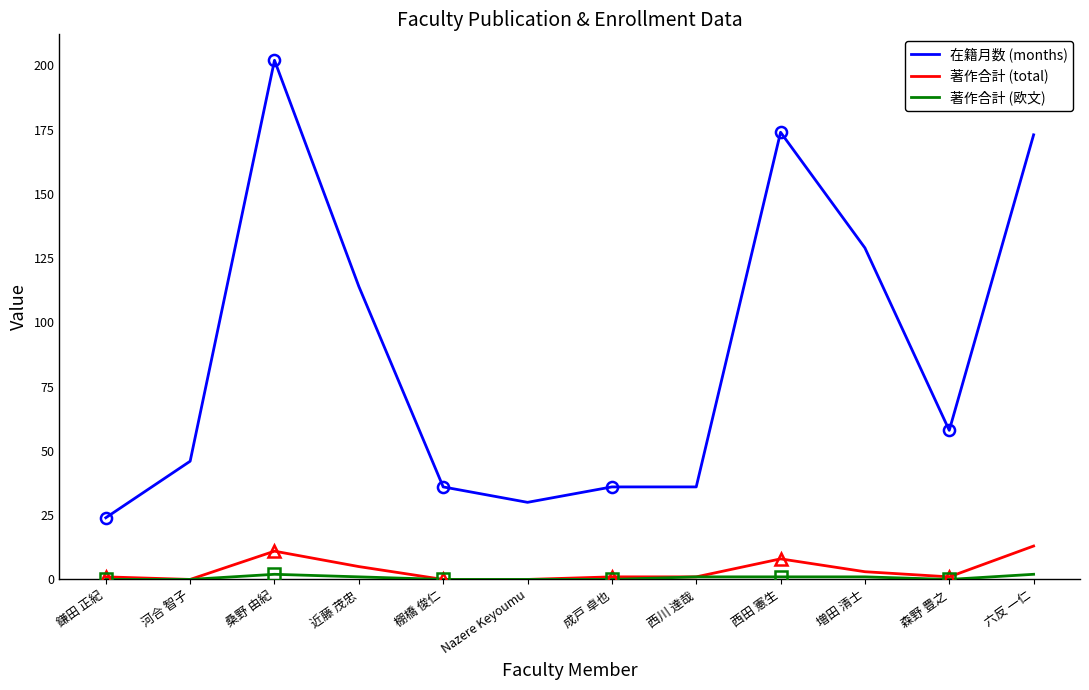

How many 著作合計 (欧文) values are between 0 and 1?

10